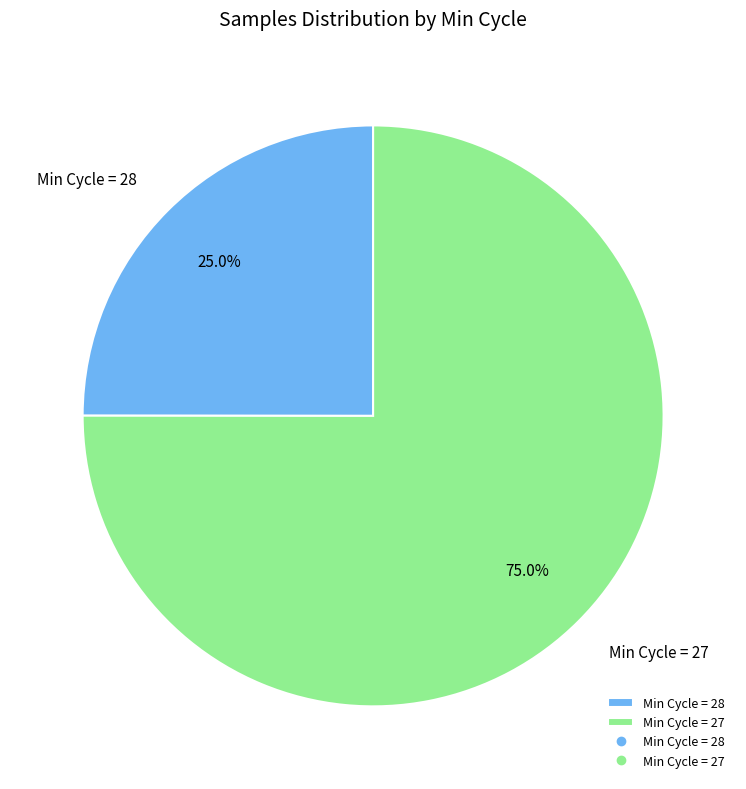

How many segments does this pie chart have?

2